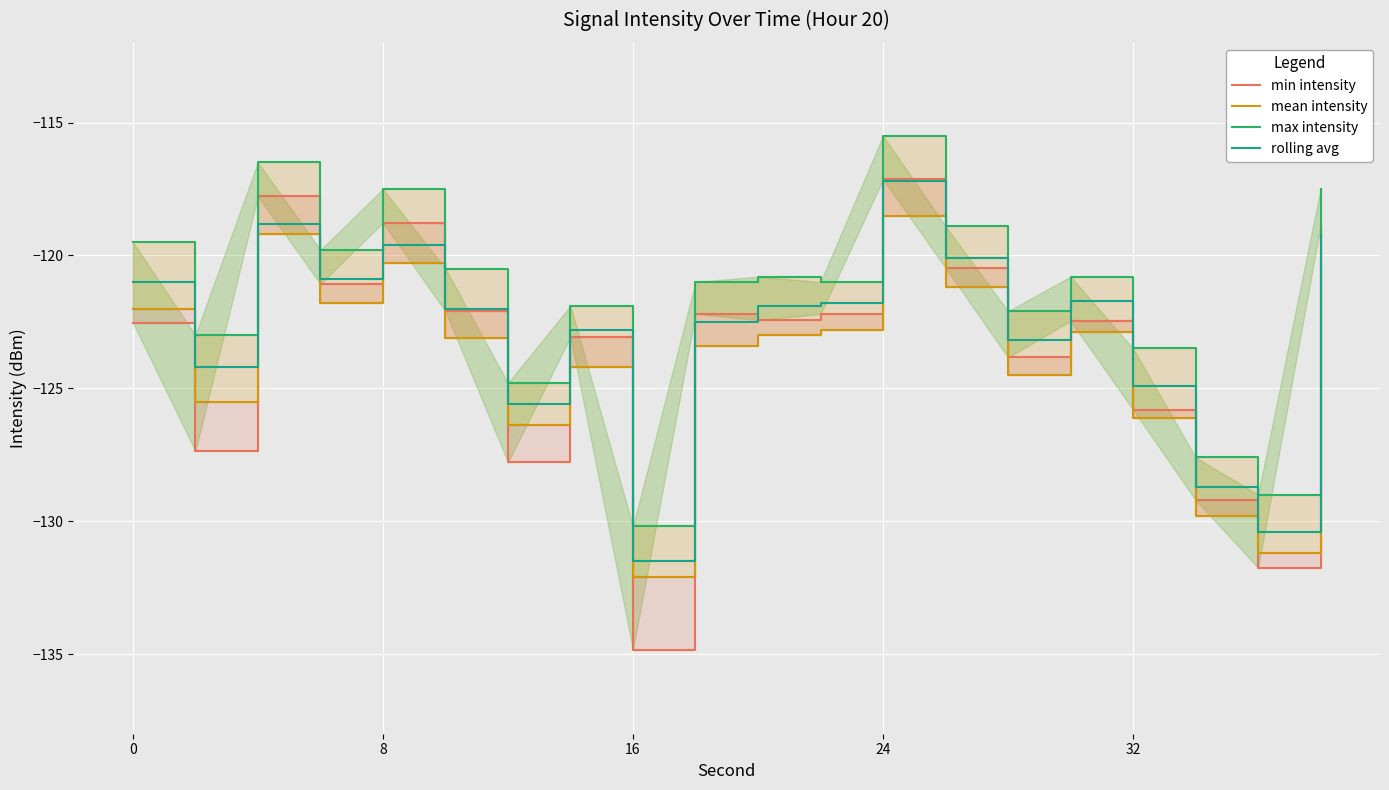

What is the difference between the maximum and minimum values in the min intensity series?

17.7